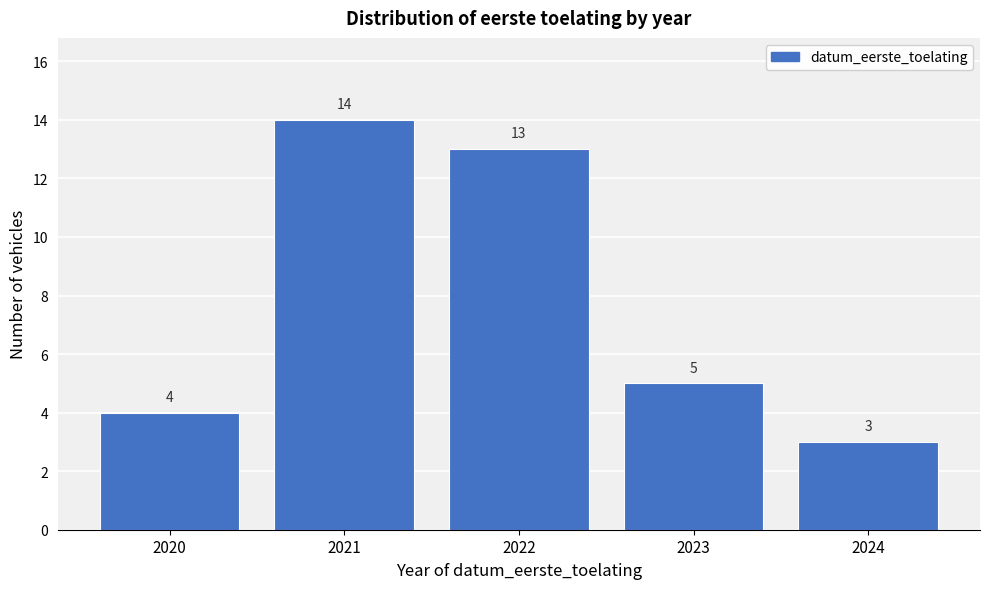

Reading right to left, extract all data points from this chart.

2024=3	2023=5	2022=13	2021=14	2020=4